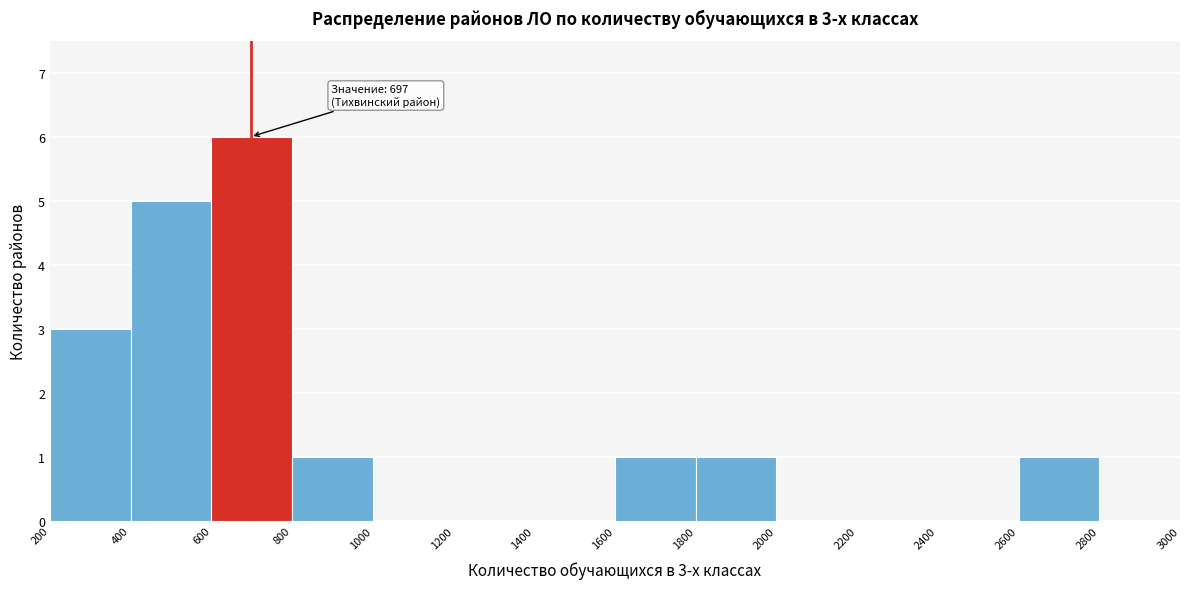

Over which range of the x-axis is the bar tallest?

600 to 800